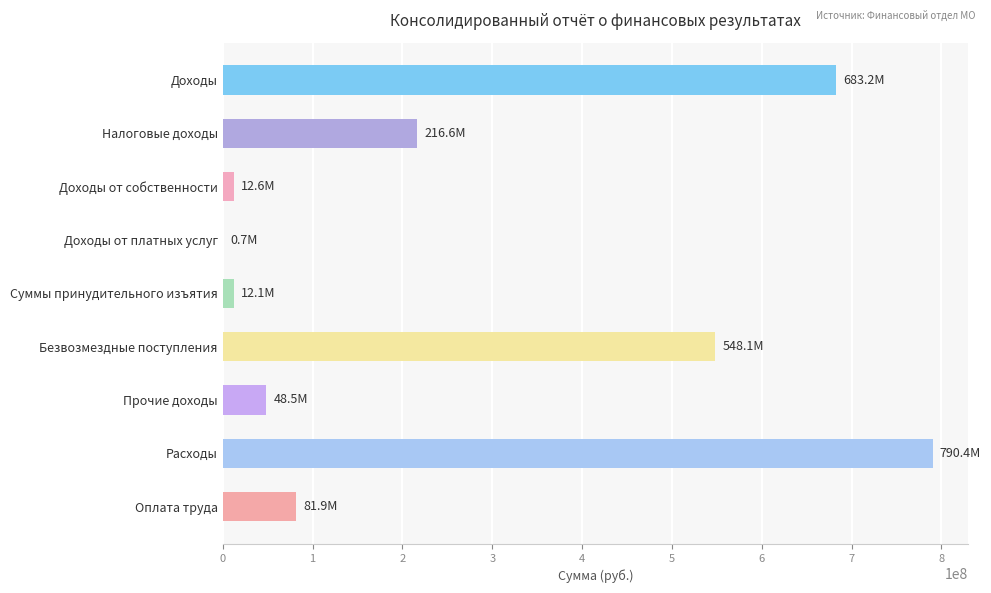

At which label is the value closest to 395589205?

Безвозмездные поступления